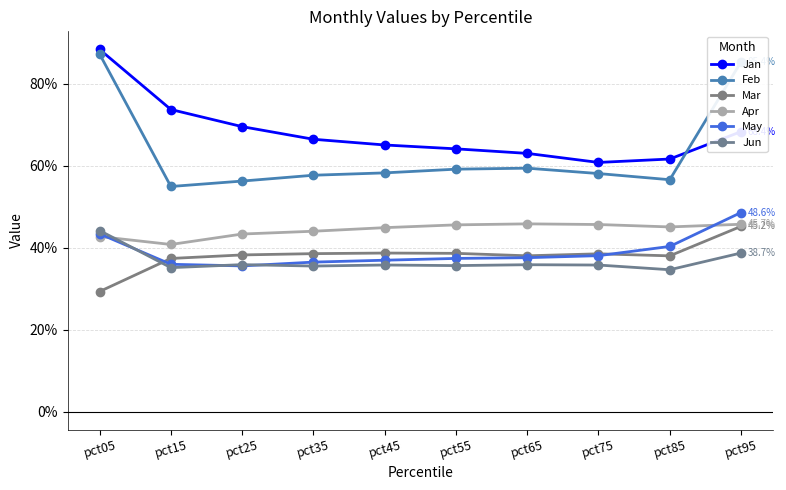

What is the value of the Jan point at the 3rd from the left?

0.7